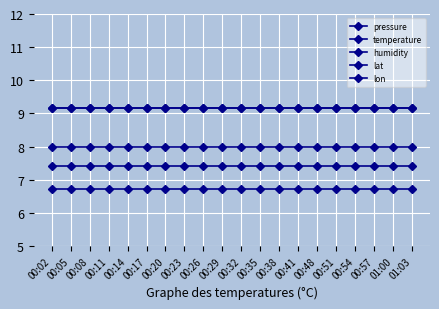

What is the label of the 18th point from the right?

00:08